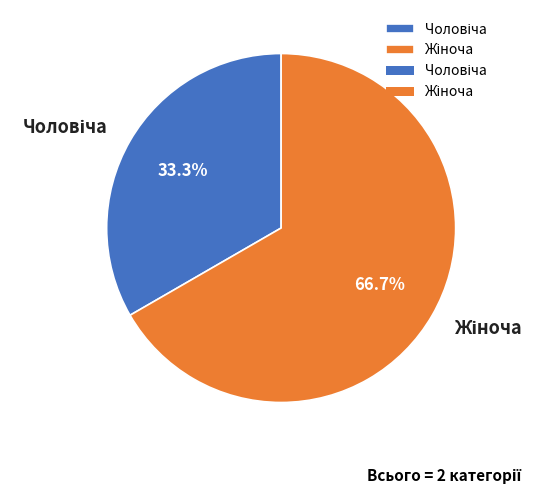

To the nearest percent, what is the difference between the largest and smallest slice percentages?

33%